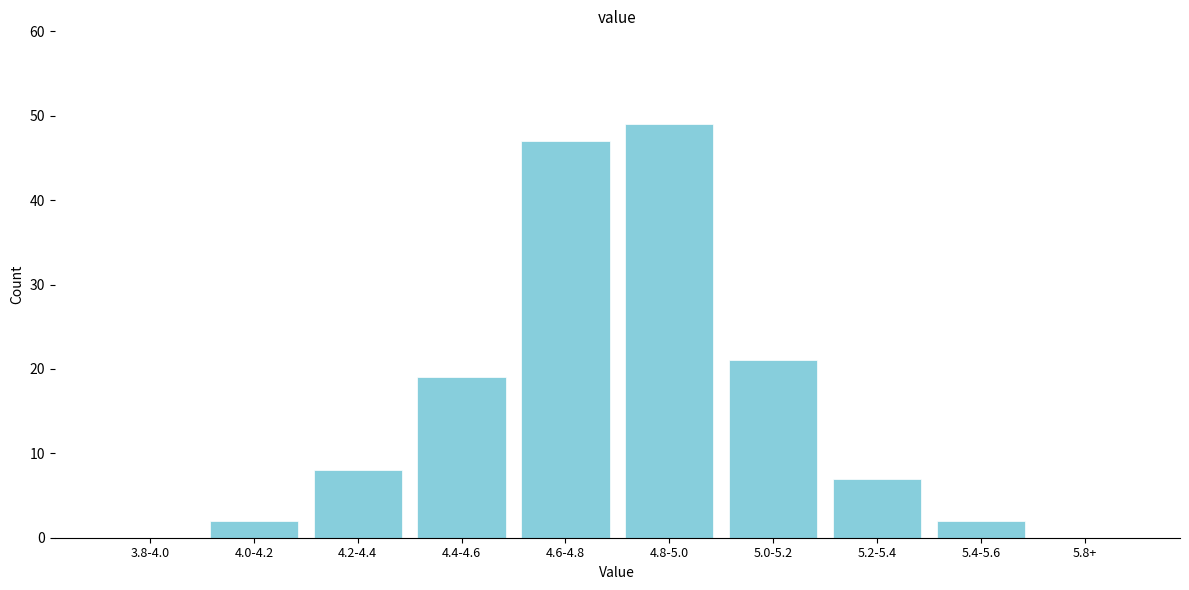

Reading left to right, extract all data points from this chart.

3.8-4.0=0	4.0-4.2=2	4.2-4.4=8	4.4-4.6=19	4.6-4.8=47	4.8-5.0=49	5.0-5.2=21	5.2-5.4=7	5.4-5.6=2	5.8+=0